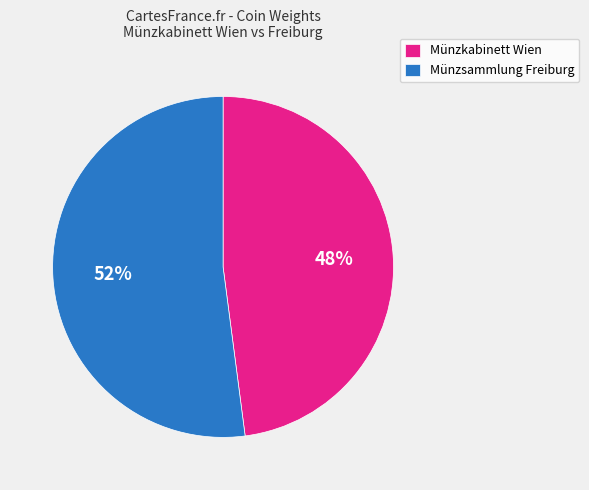

How many slices are in this pie chart?

2